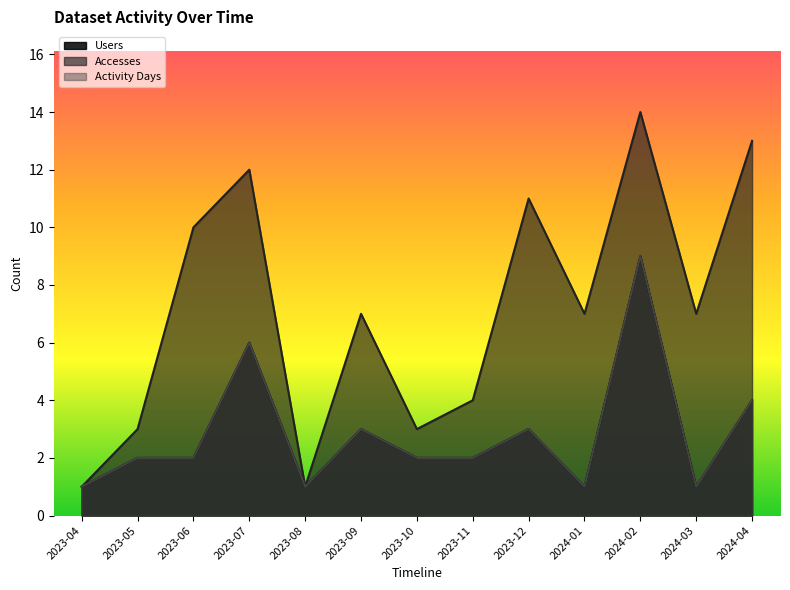

Which series has the widest spread of values?

Accesses